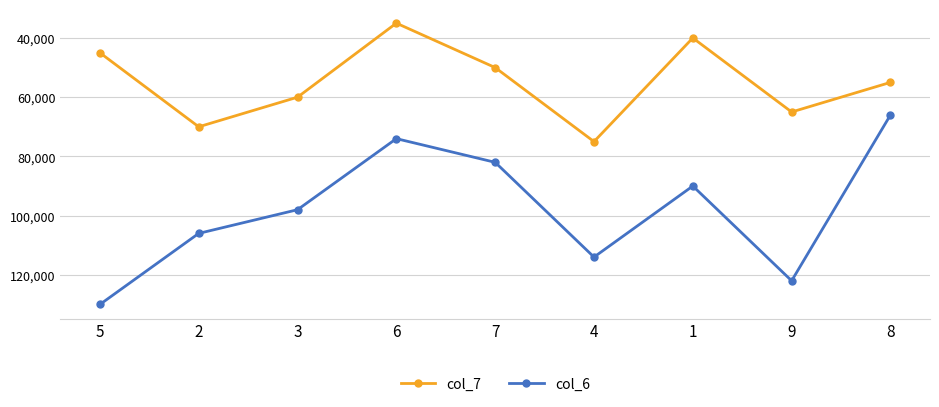

At how many categories does at least one series exceed 95405?

5